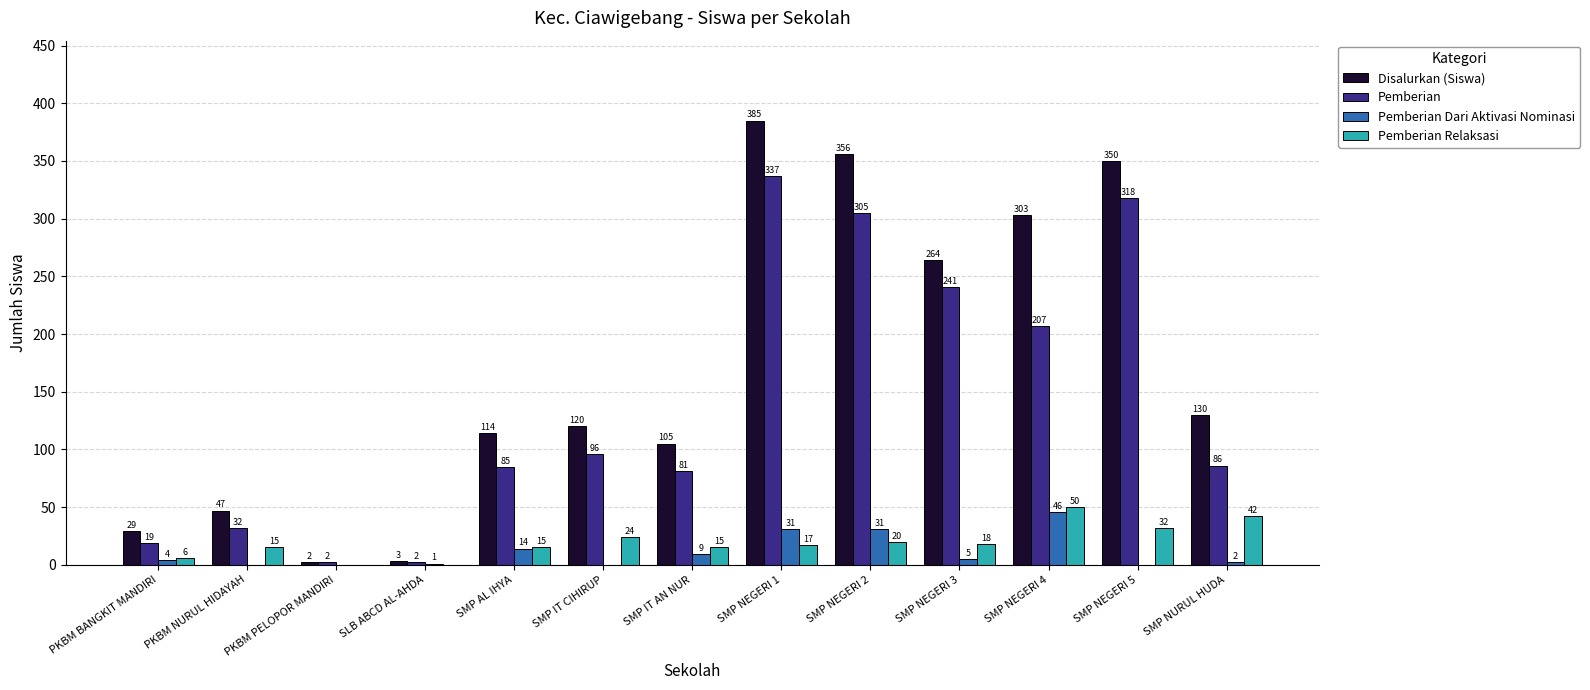

Reading left to right, extract all data points from this chart.

Disalurkan (Siswa): PKBM BANGKIT MANDIRI=29	PKBM NURUL HIDAYAH=47	PKBM PELOPOR MANDIRI=2	SLB ABCD AL-AHDA=3	SMP AL IHYA=114	SMP IT CIHIRUP=120	SMP IT AN NUR=105	SMP NEGERI 1=385	SMP NEGERI 2=356	SMP NEGERI 3=264	SMP NEGERI 4=303	SMP NEGERI 5=350	SMP NURUL HUDA=130
Pemberian: PKBM BANGKIT MANDIRI=19	PKBM NURUL HIDAYAH=32	PKBM PELOPOR MANDIRI=2	SLB ABCD AL-AHDA=2	SMP AL IHYA=85	SMP IT CIHIRUP=96	SMP IT AN NUR=81	SMP NEGERI 1=337	SMP NEGERI 2=305	SMP NEGERI 3=241	SMP NEGERI 4=207	SMP NEGERI 5=318	SMP NURUL HUDA=86
Pemberian Dari Aktivasi Nominasi: PKBM BANGKIT MANDIRI=4	PKBM NURUL HIDAYAH=0	PKBM PELOPOR MANDIRI=0	SLB ABCD AL-AHDA=1	SMP AL IHYA=14	SMP IT CIHIRUP=0	SMP IT AN NUR=9	SMP NEGERI 1=31	SMP NEGERI 2=31	SMP NEGERI 3=5	SMP NEGERI 4=46	SMP NEGERI 5=0	SMP NURUL HUDA=2
Pemberian Relaksasi: PKBM BANGKIT MANDIRI=6	PKBM NURUL HIDAYAH=15	PKBM PELOPOR MANDIRI=0	SLB ABCD AL-AHDA=0	SMP AL IHYA=15	SMP IT CIHIRUP=24	SMP IT AN NUR=15	SMP NEGERI 1=17	SMP NEGERI 2=20	SMP NEGERI 3=18	SMP NEGERI 4=50	SMP NEGERI 5=32	SMP NURUL HUDA=42